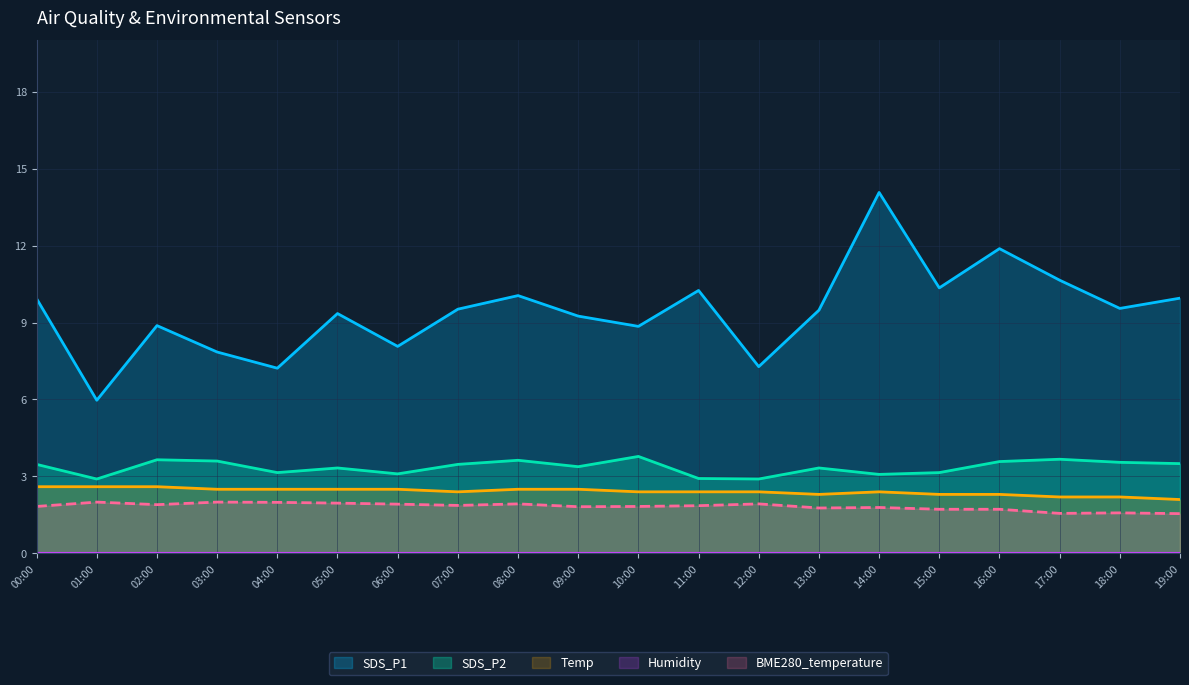

The value of Temp at 16:00 is 2.3. True or false?

True